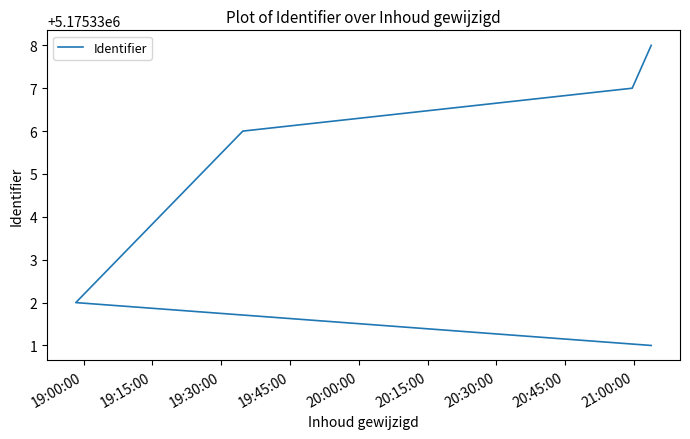

What is the difference between the maximum and minimum values?

7